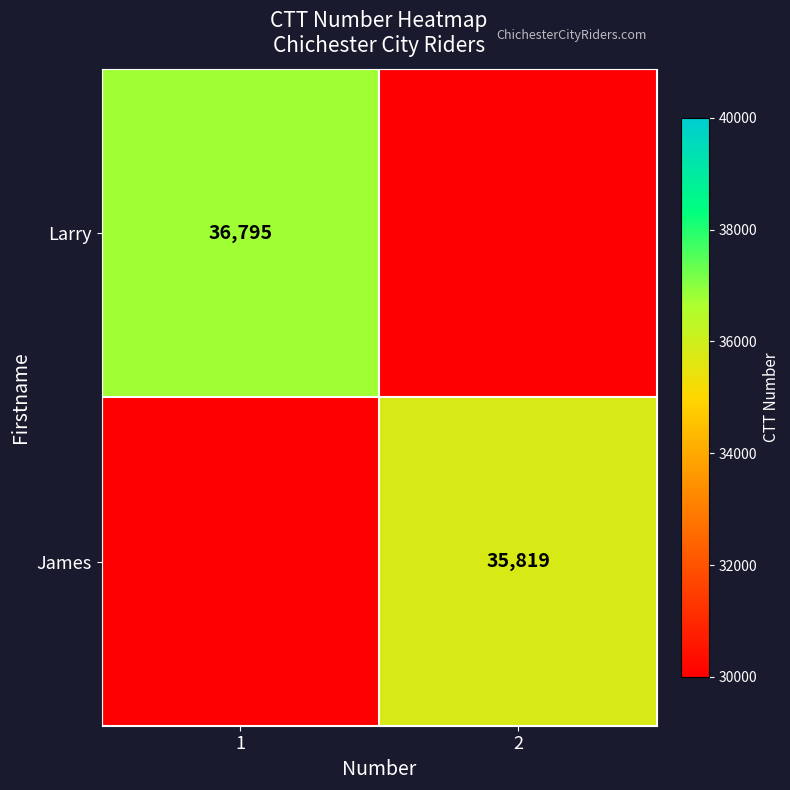

Is it true that James equals 16371 at 2?

False